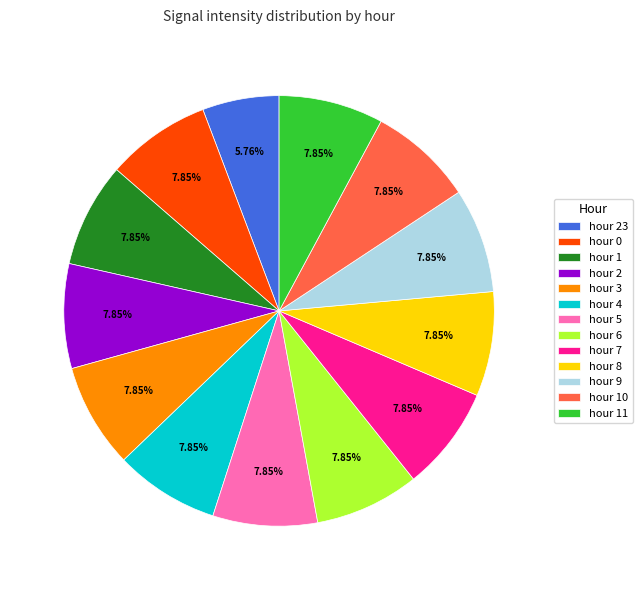

What is the ratio of the value at hour 2 to the value at hour 6?

1.0